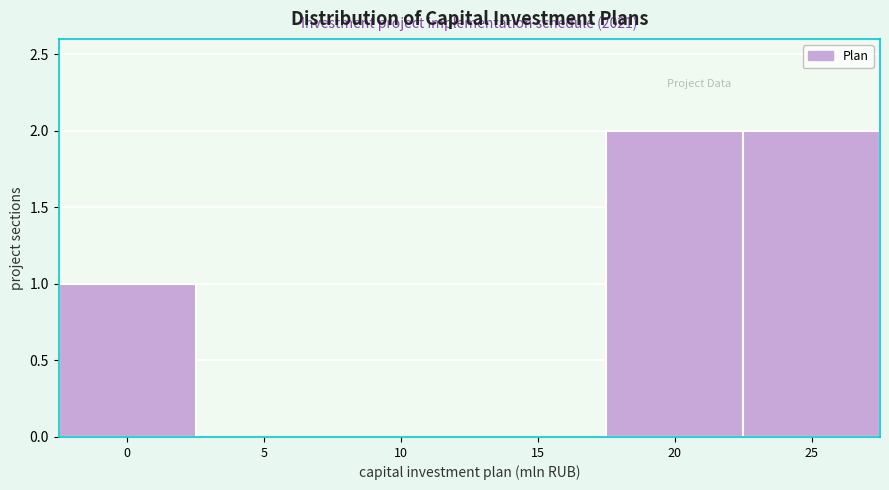

Reading left to right, list all the values displayed in this chart.

0=1	5=0	10=0	15=0	20=2	25=2